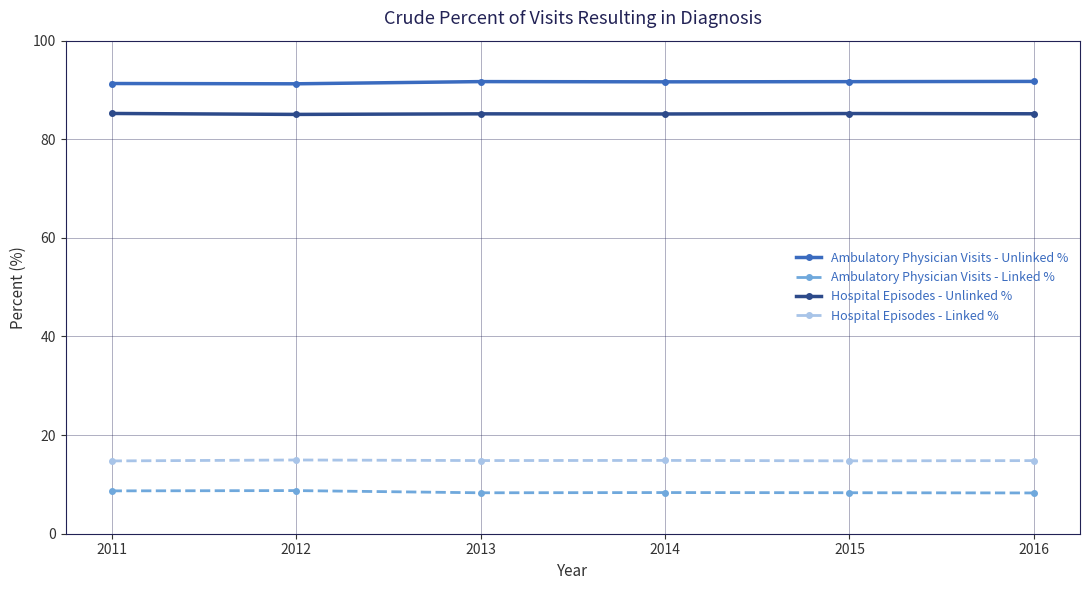

What is the minimum value for Hospital Episodes - Linked %?

14.8